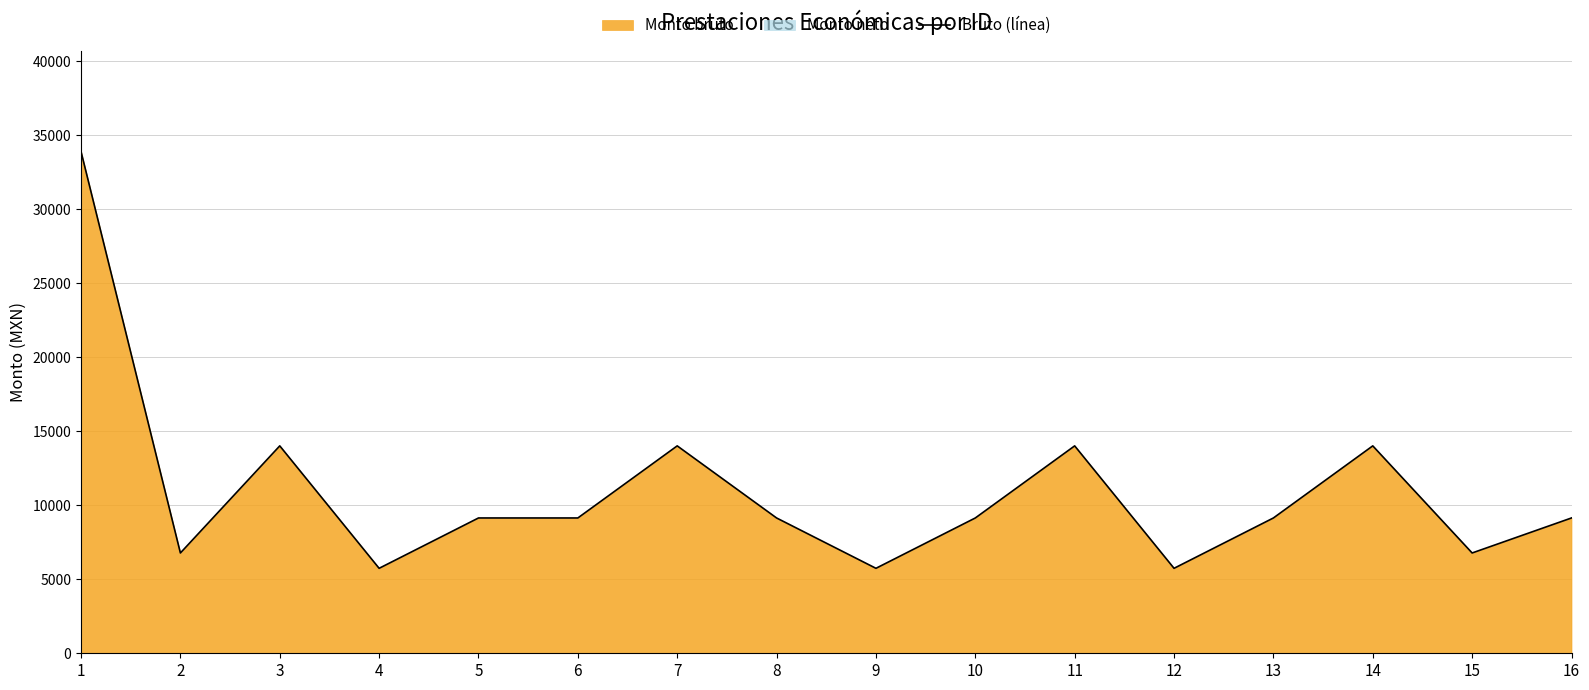

True or false: the data shows 9143.5 at 13.

True